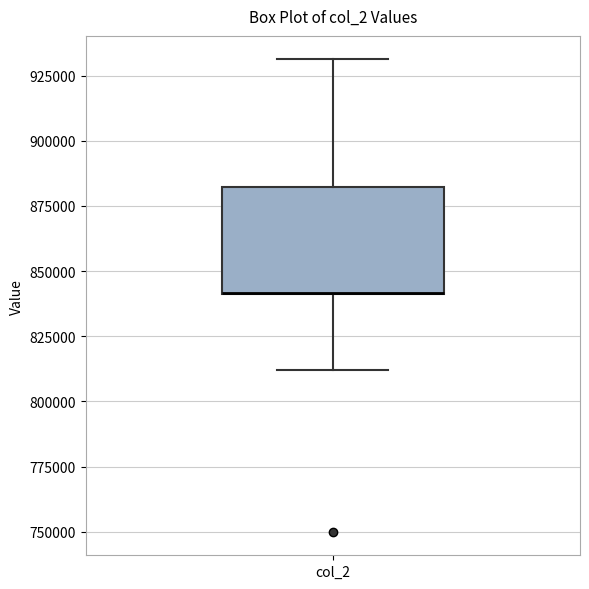

Read this box plot against the y-axis: the position of the median line, the range covered by the box, and the ends of both whiskers. The values are not printed on the chart, so give them approximately, as read against the axis.

median 840000 (drawn on the box's lower edge), box 840000 to 880000, whiskers 810000 to 930000